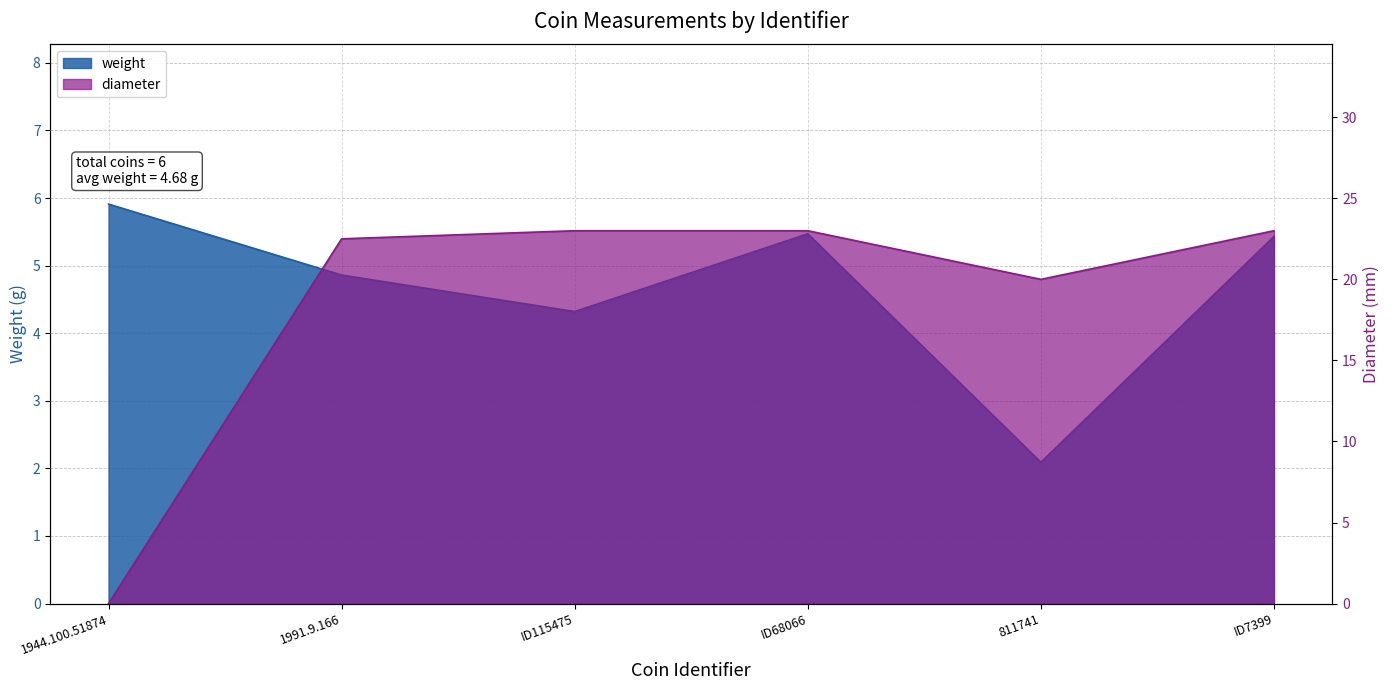

True or false: diameter and weight intersect in this chart.

True